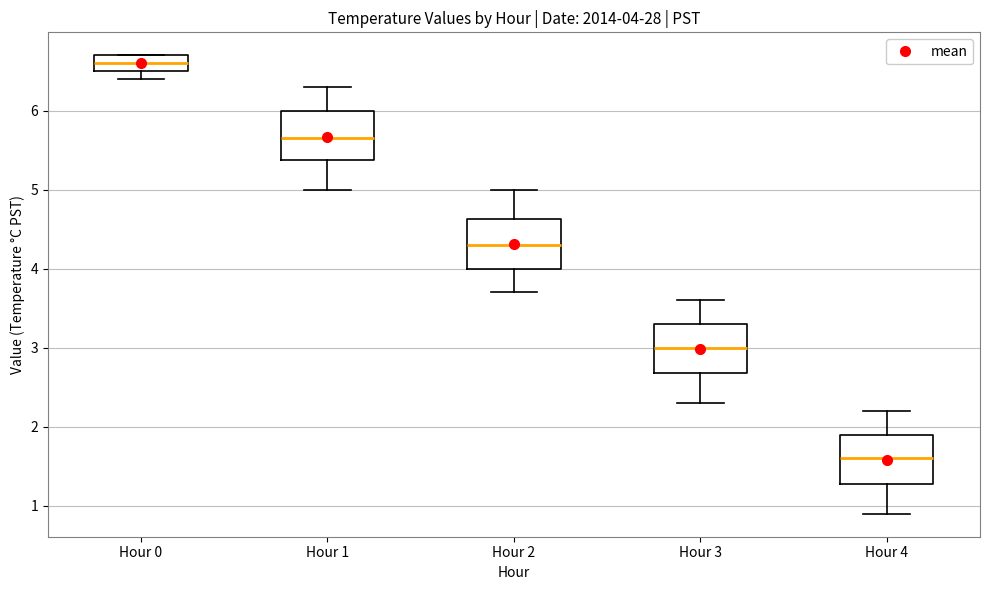

Which box has the lowest median line?

Hour 4